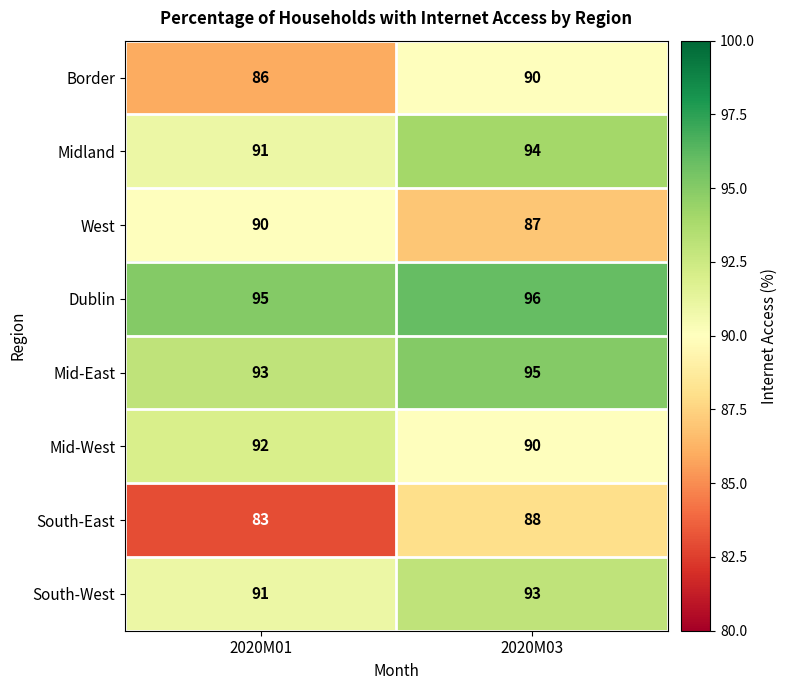

What is the spread (max minus min) of values at 2020M01?

12